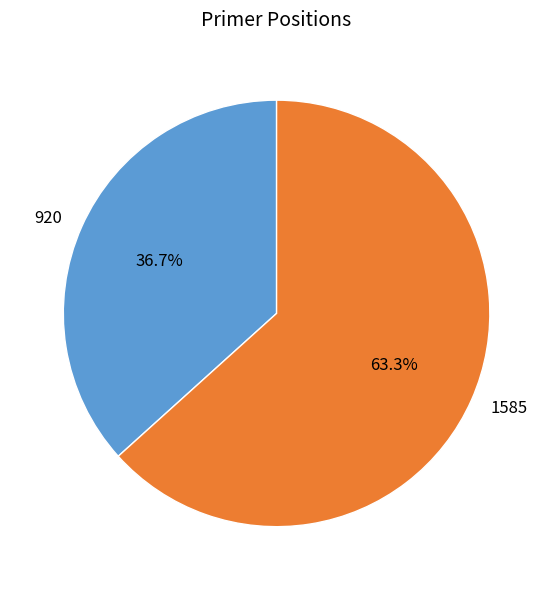

Is there any slice that represents more than half of the pie?

Yes